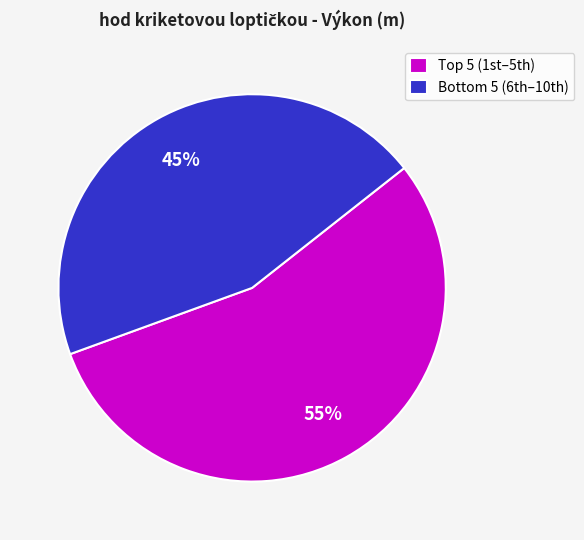

Which slice is the smallest?

Bottom 5 (6th–10th)